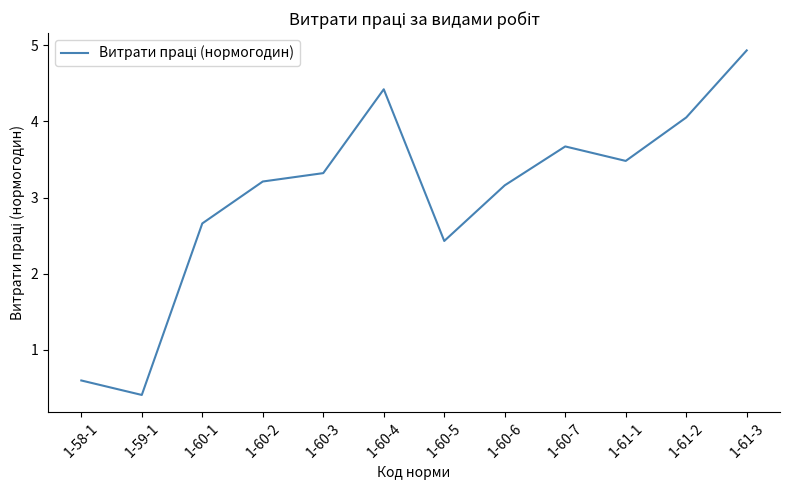

Is this an area chart (filled region under the line)?

No